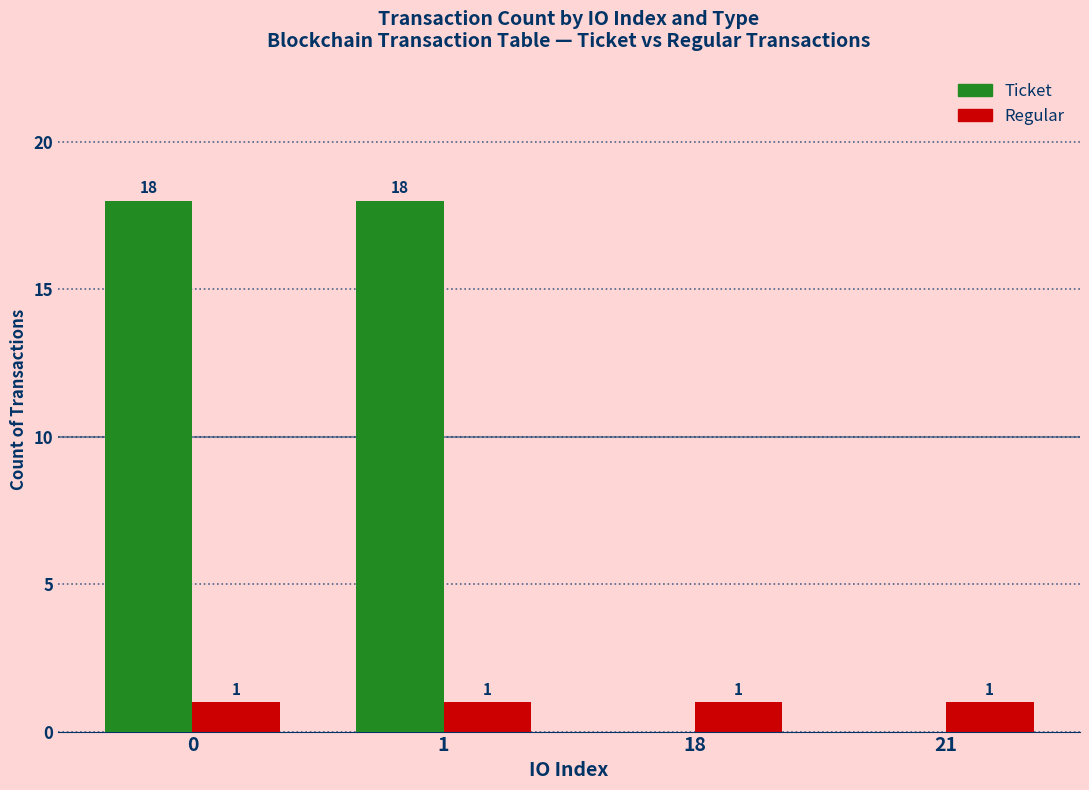

What is the total value across all series at 0?

19